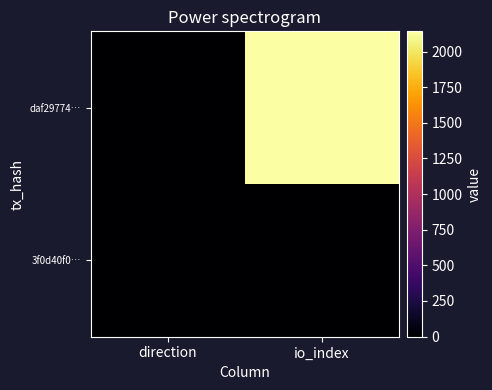

At io_index, list the series in order from largest to smallest.

daf29774…, 3f0d40f0…